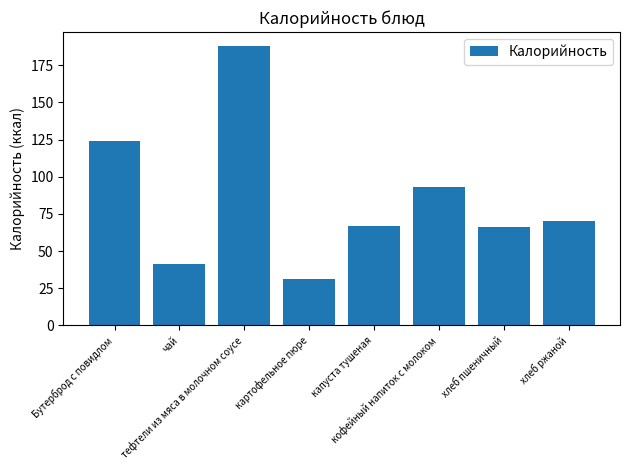

What is the sum of all values?

680